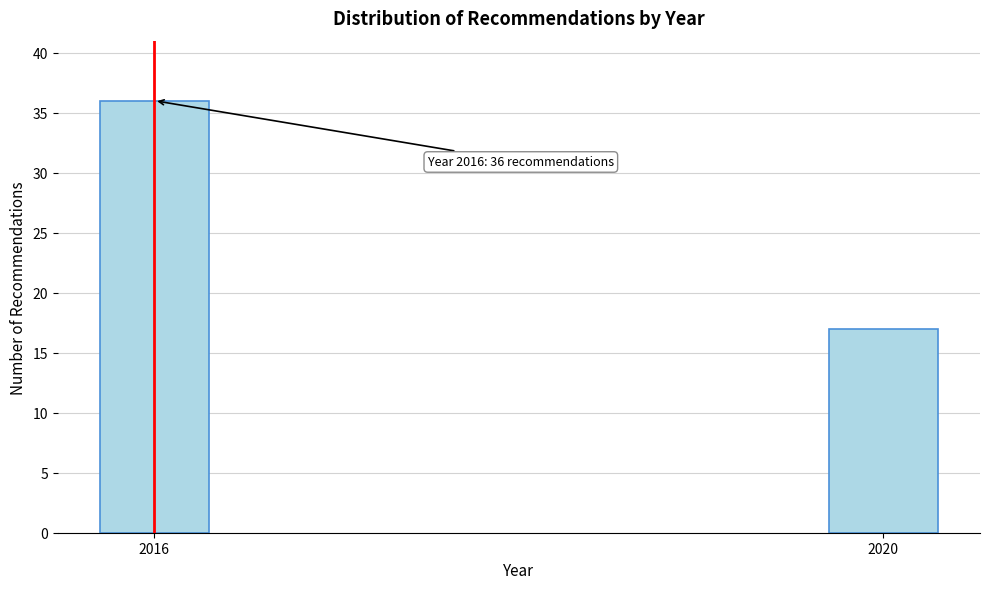

Reading left to right, transcribe all the data shown in this chart.

2016=36	2020=17